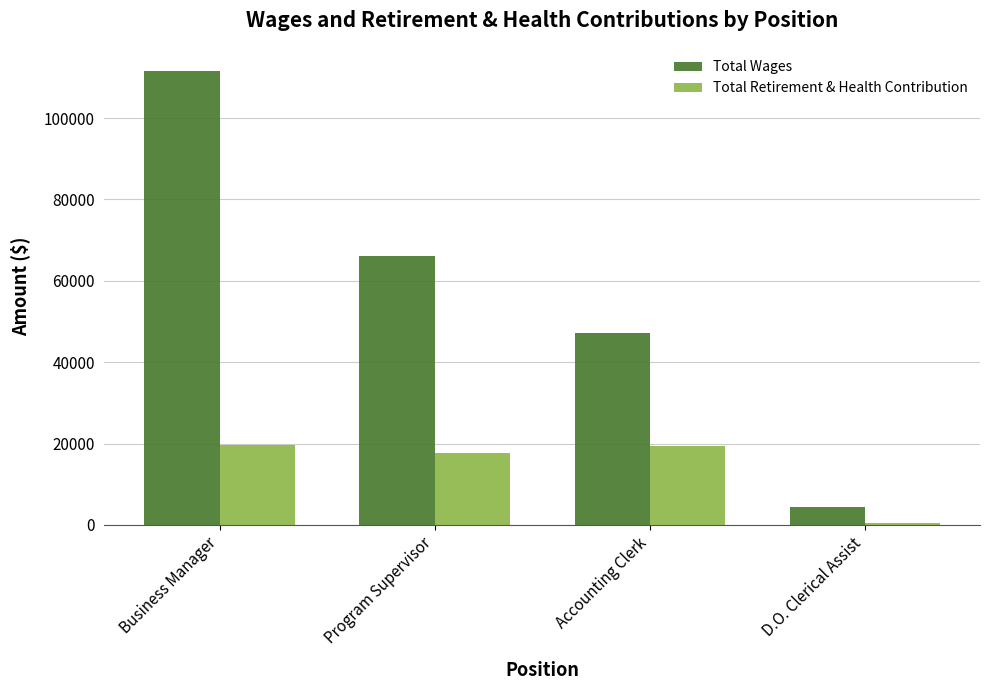

What is the spread (max minus min) of values at D.O. Clerical Assist?

3941